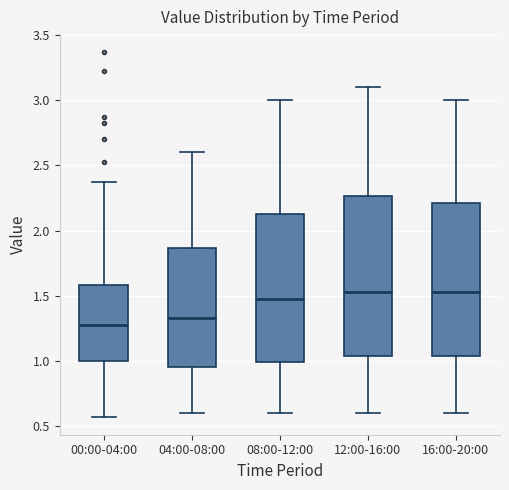

Where is the upper edge of the box for 16:00-20:00 on the y-axis? The values are not printed on the chart, so give them approximately, as read against the axis.

2.20